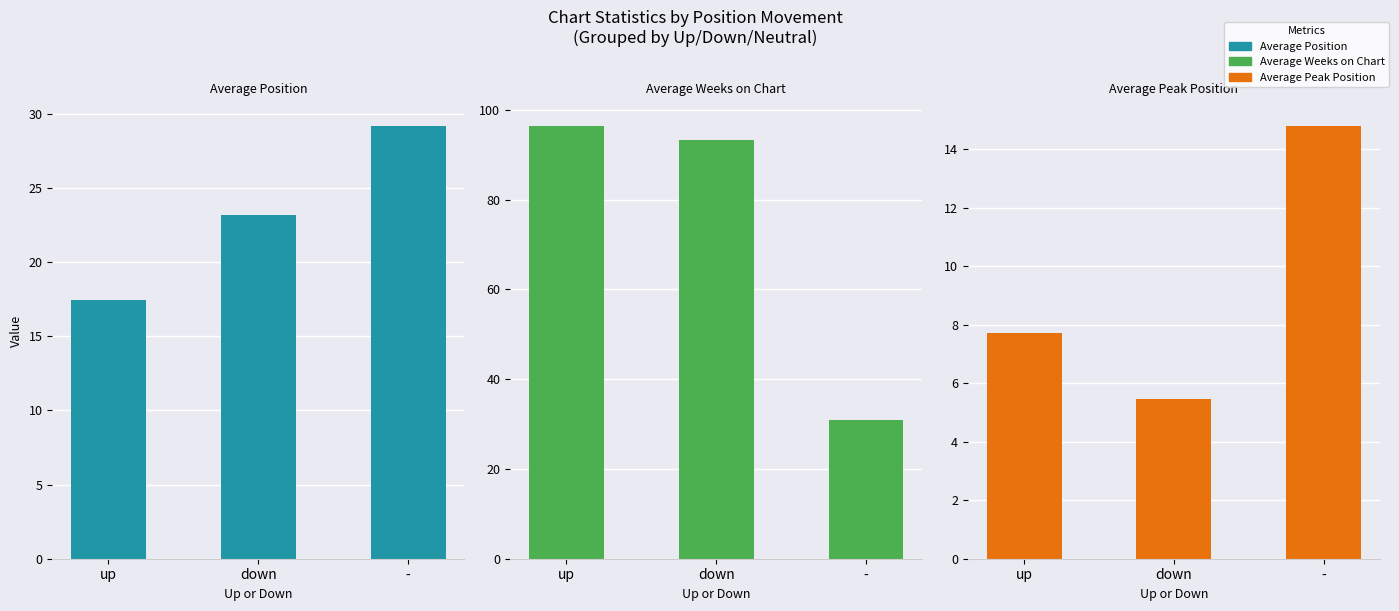

True or false: Average Weeks on Chart has a value of 30.8 at -.

True